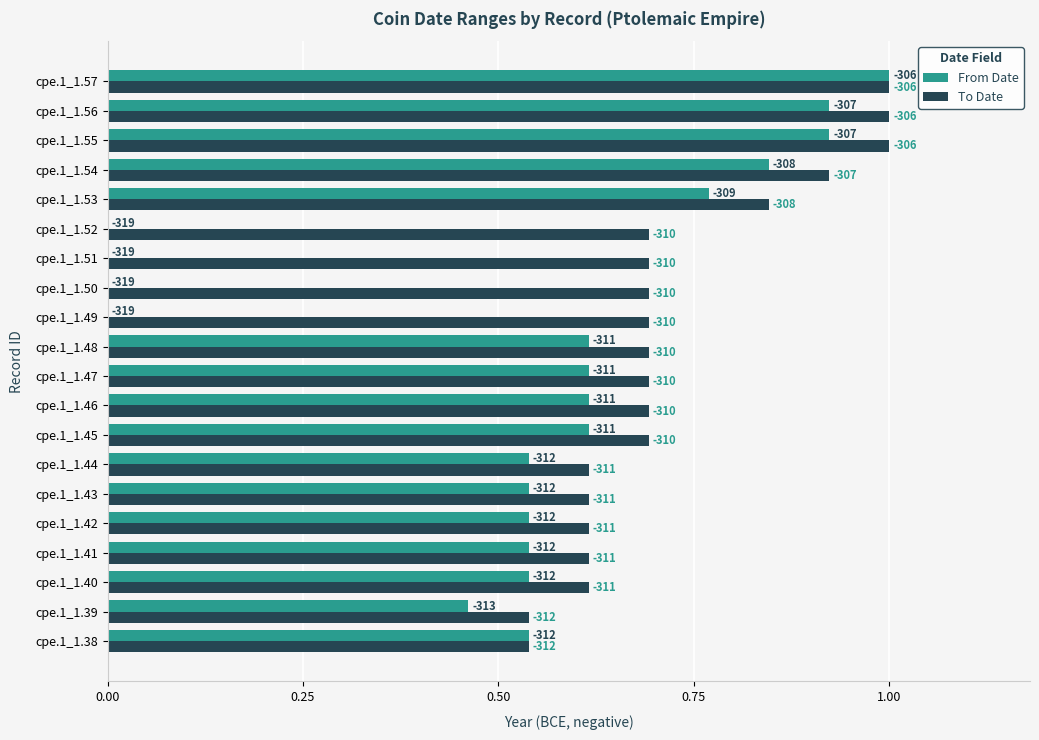

What are all the series names shown in the legend?

From Date, To Date